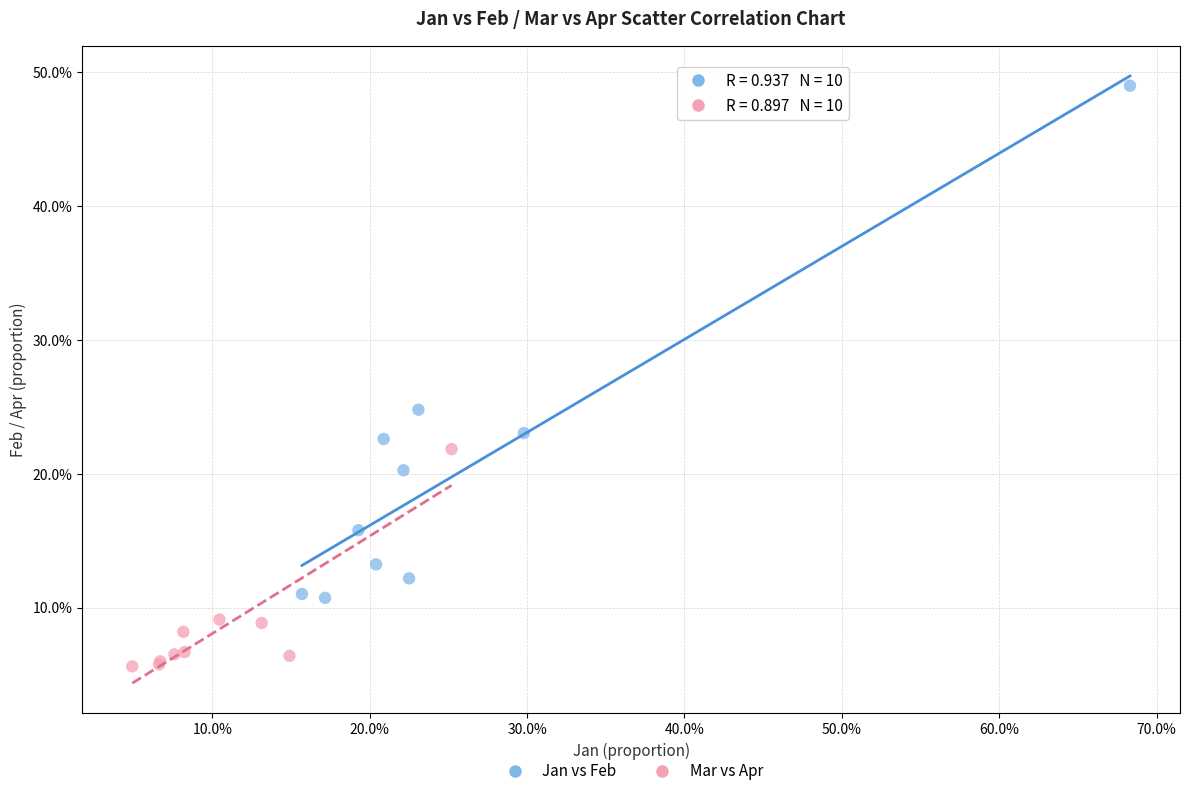

Which series reaches the minimum Y coordinate?

Mar vs Apr